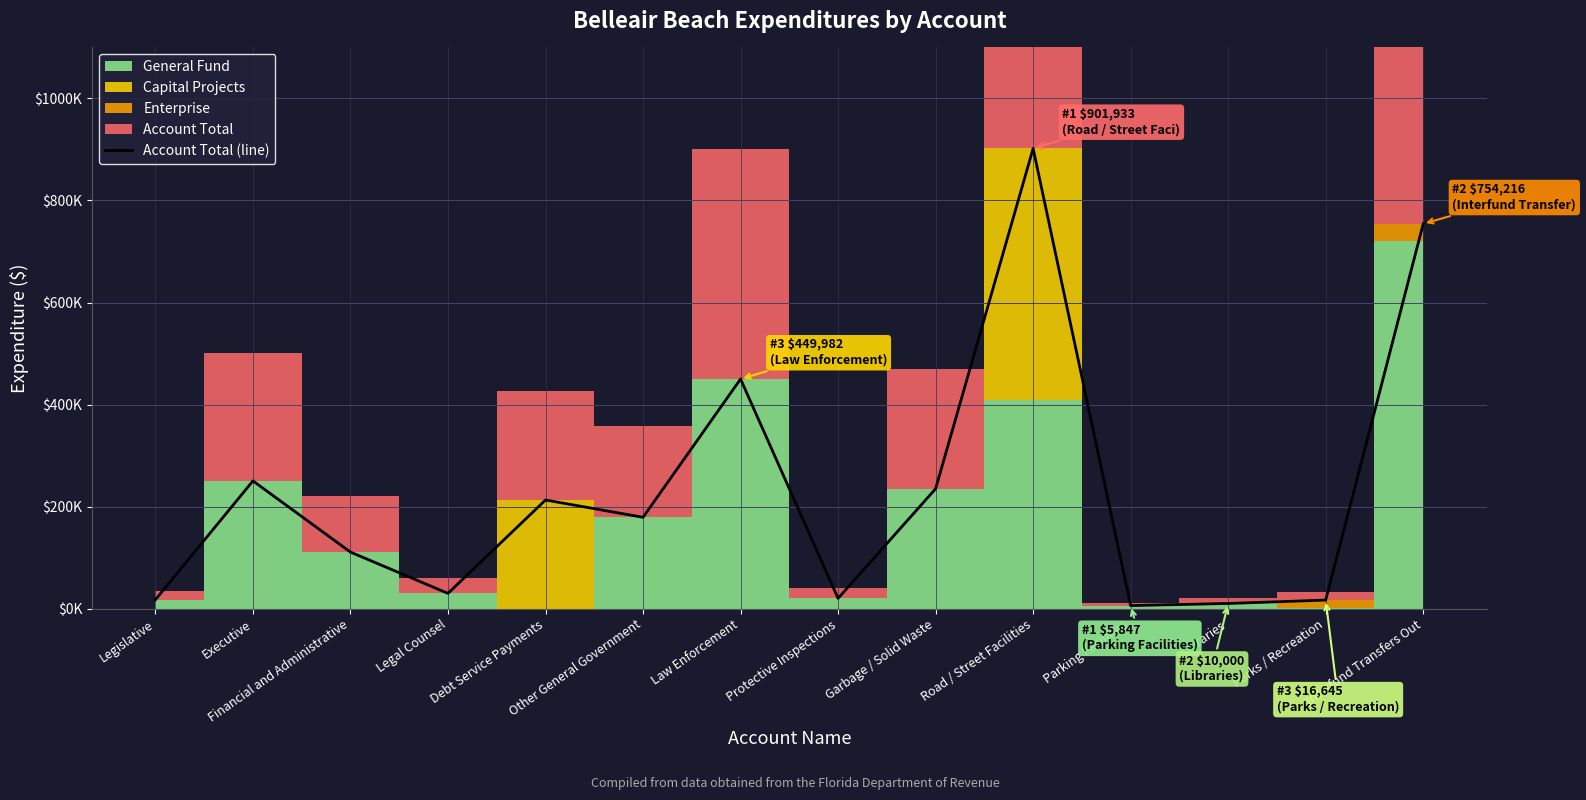

At which category does the chart reach its peak across all series?

Road / Street Facilities